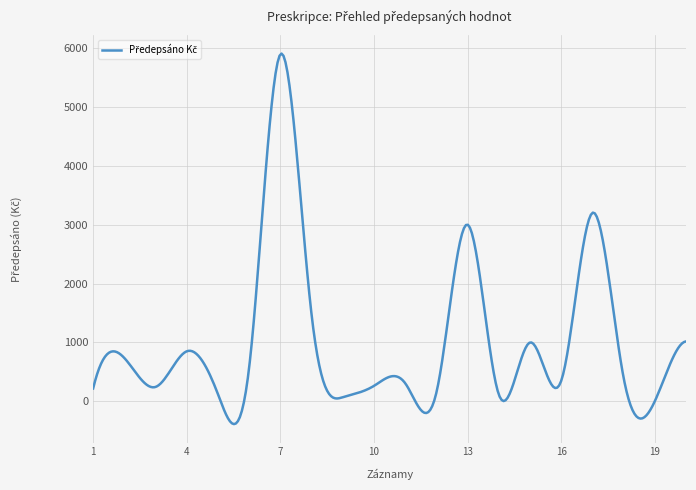

What is the difference between the maximum and minimum values?

6287.8